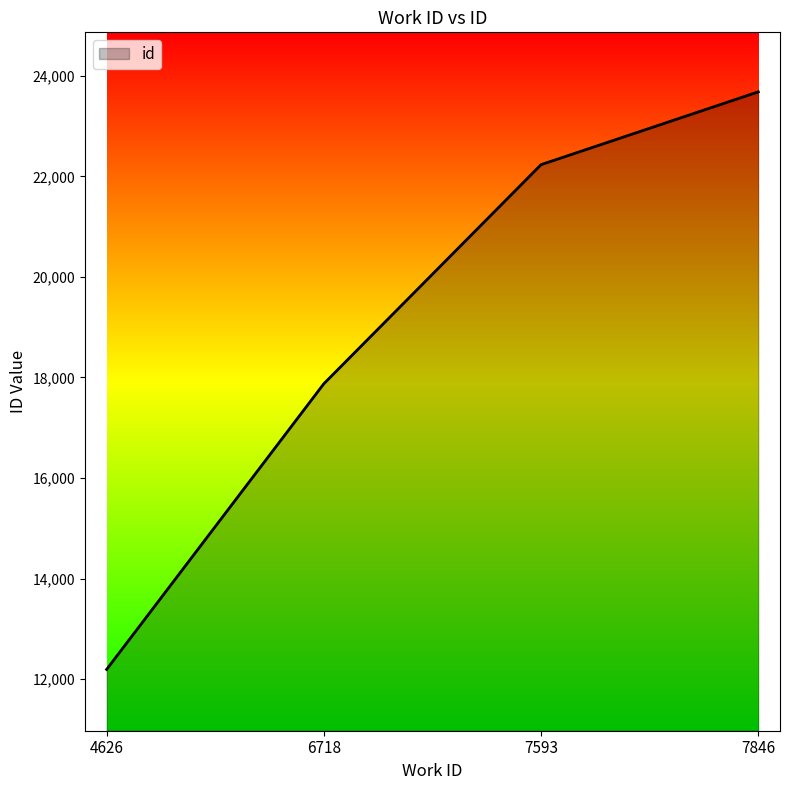

Where is the data nearest to the value 17936?

6718